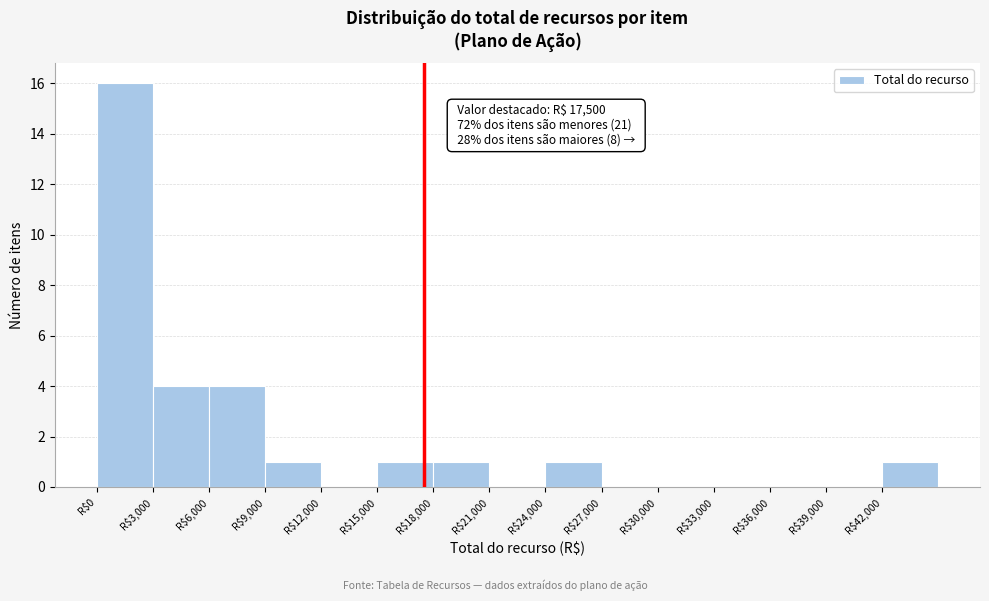

Which range on the x-axis has the tallest bar?

0 to 3000